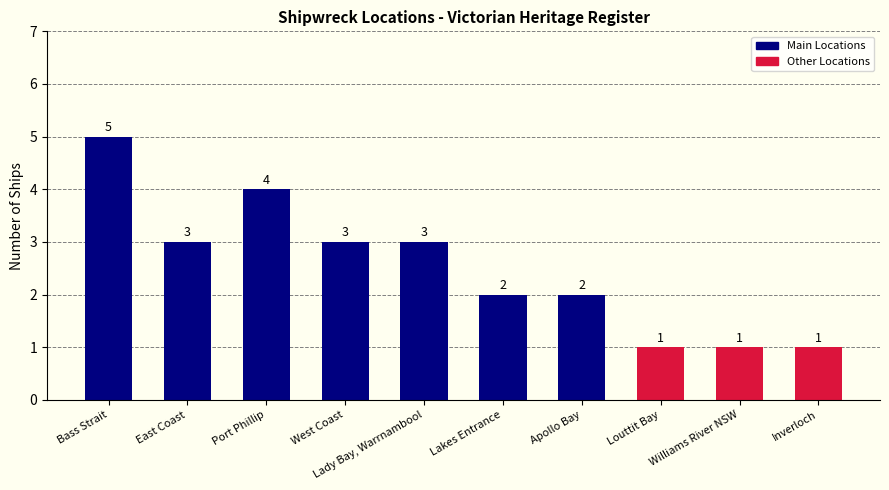

How many bars are there in total?

10